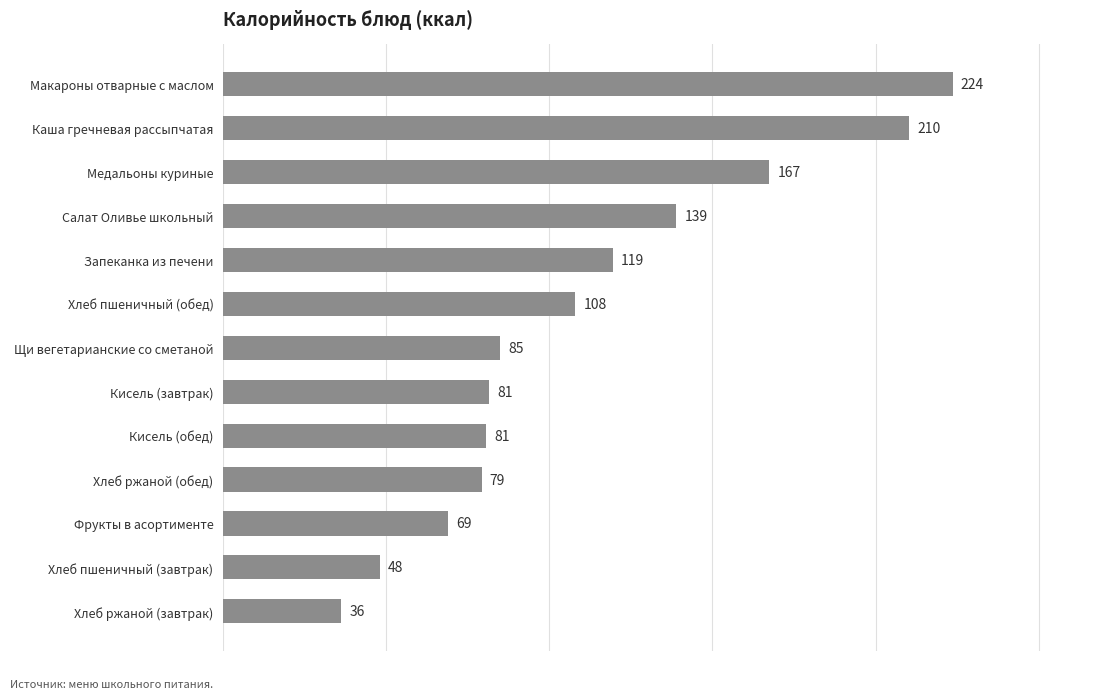

Count the number of values greater than 84.

7